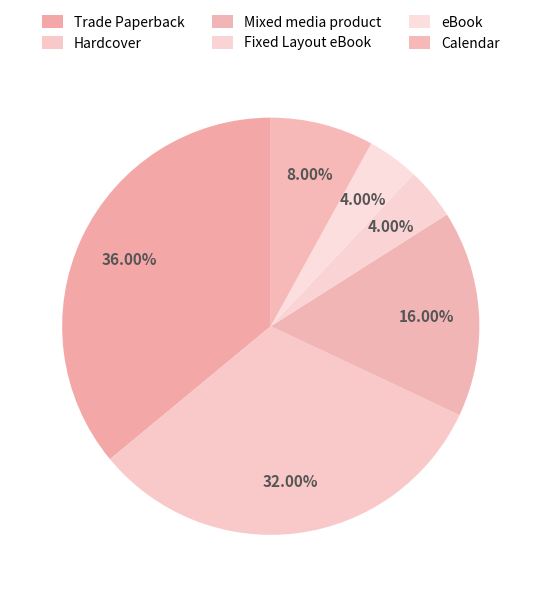

True or false: Trade Paperback accounts for 36% of the total.

True